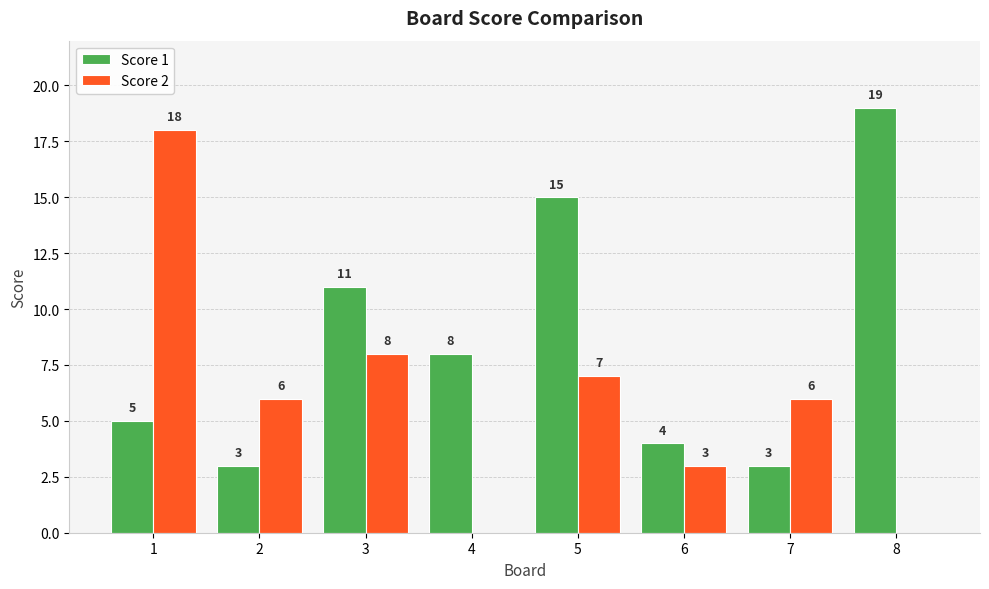

True or false: Score 2 has a value of 3 at 3.

False